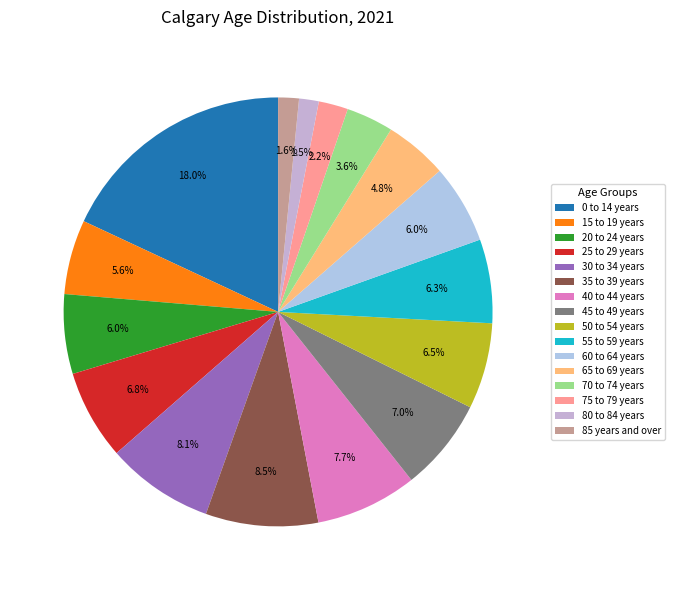

To the nearest percent, what is the average slice percentage?

6%